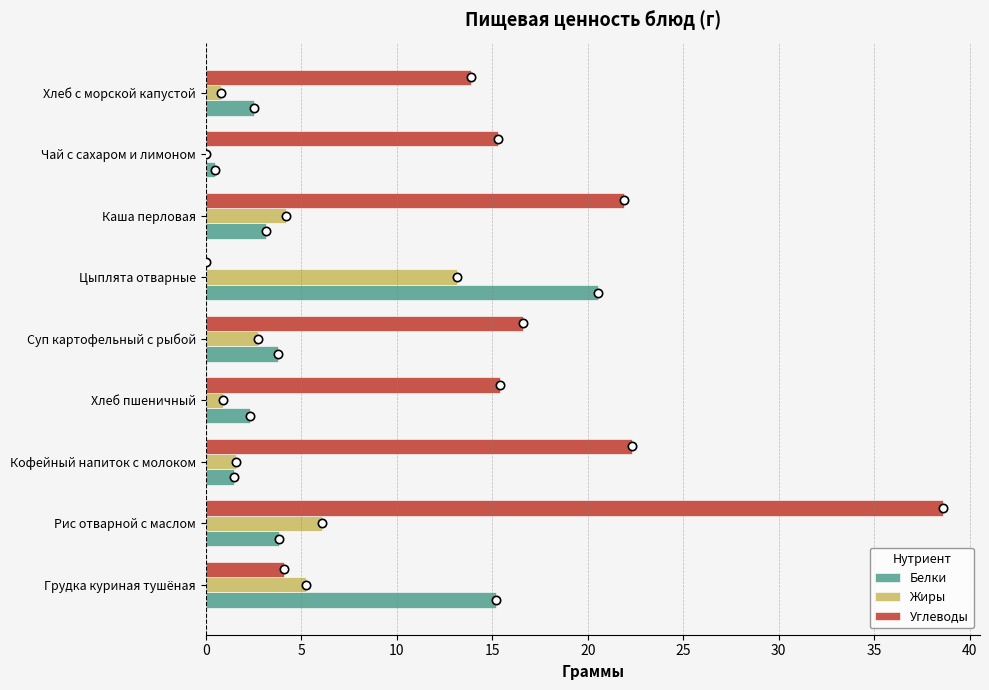

What is the sum of the Углеводы values at Рис отварной с маслом and Суп картофельный с рыбой?

55.2